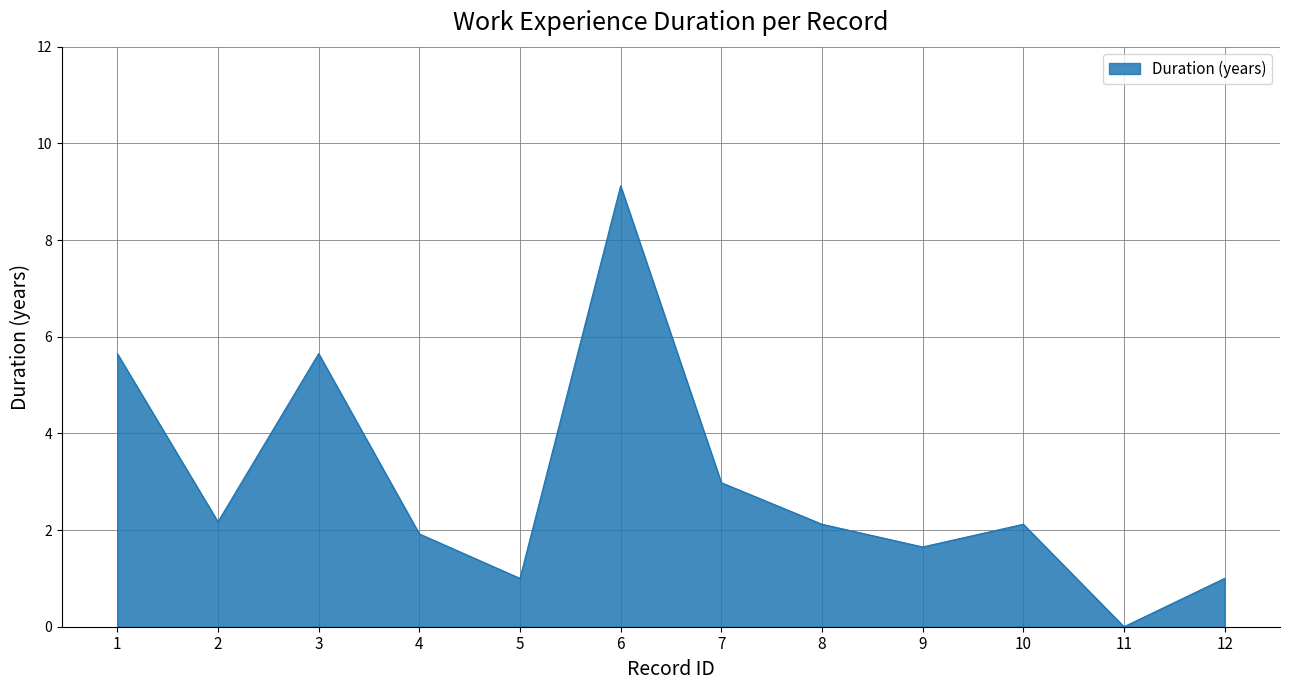

What is the change in value from 5 to 10?

+1.1